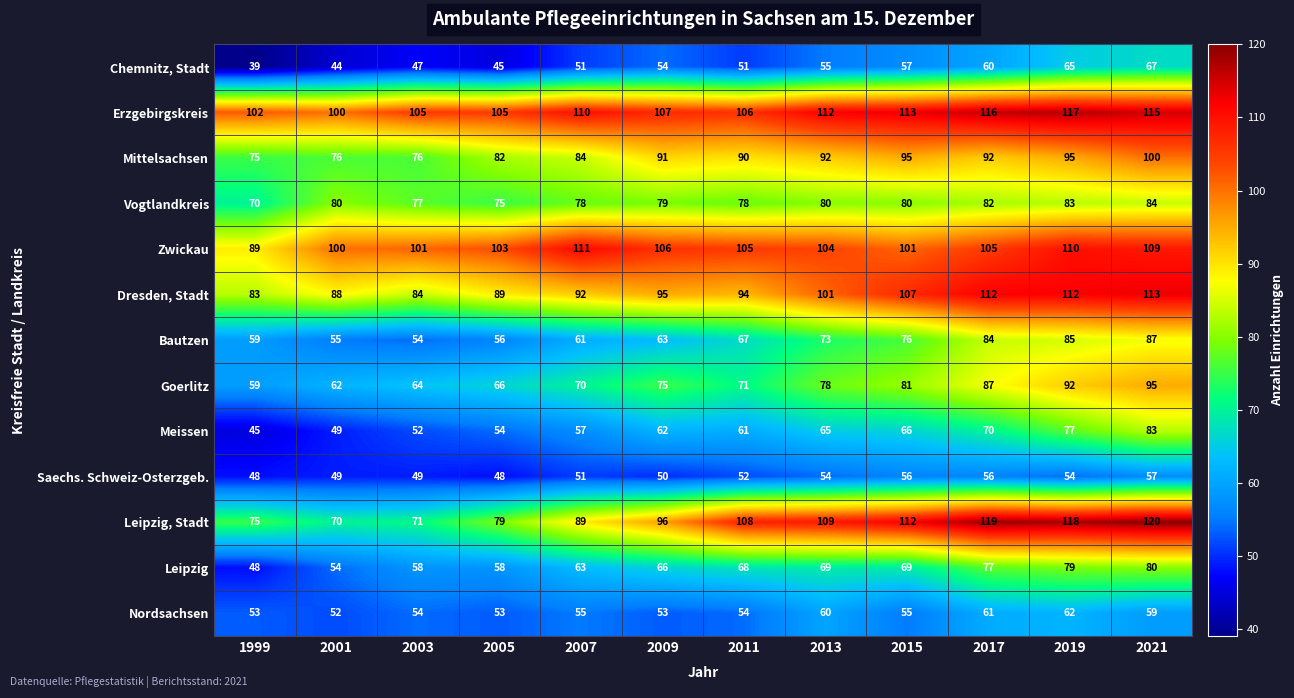

At which label is Chemnitz, Stadt closest to 53?

2009